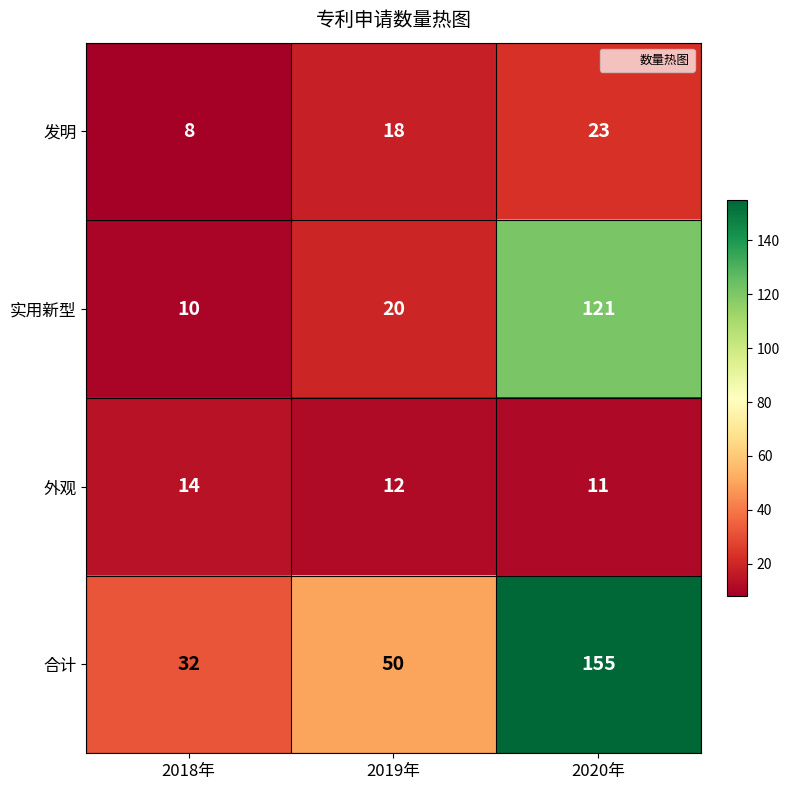

Reading left to right, extract all data points from this chart.

发明: 2018年=8	2019年=18	2020年=23
实用新型: 2018年=10	2019年=20	2020年=121
外观: 2018年=14	2019年=12	2020年=11
合计: 2018年=32	2019年=50	2020年=155